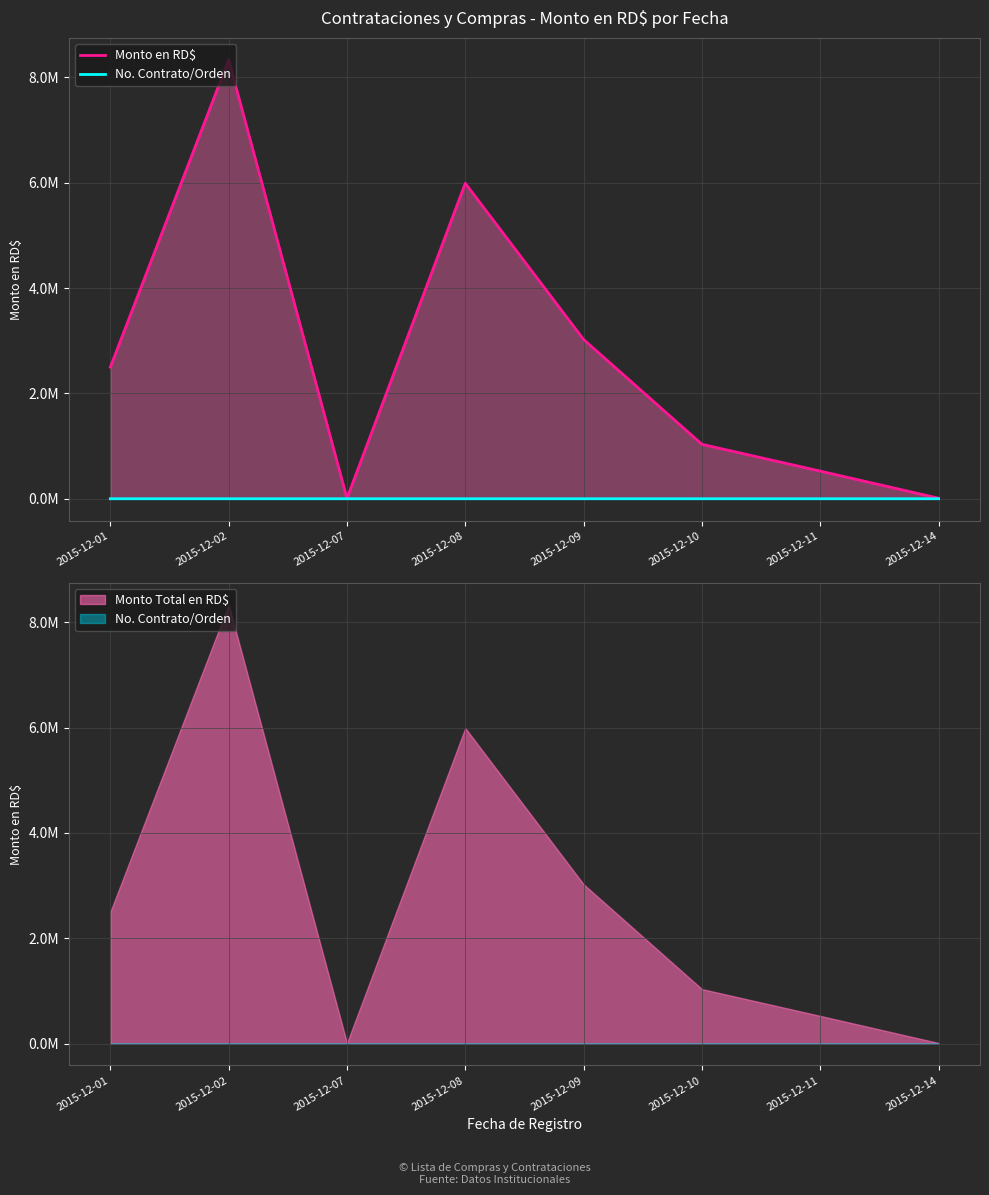

Rank the series by their average value, from lowest to highest.

No. Contrato/Orden, Monto en RD$